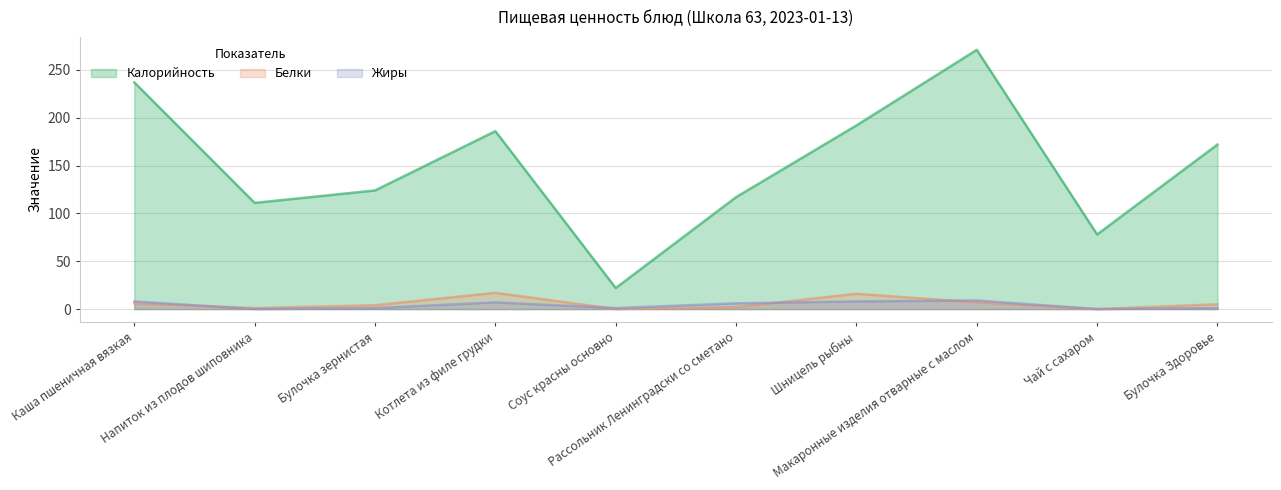

Where is the first local maximum for Жиры?

Котлета из филе грудки